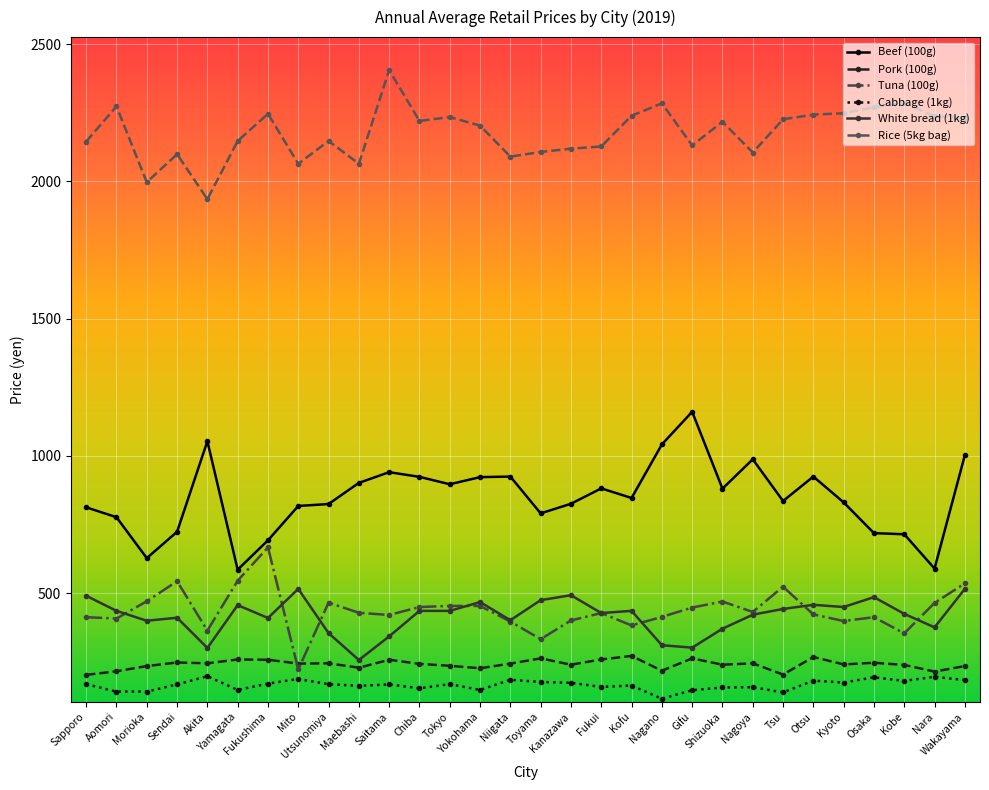

Which category has the lowest value across all series?

Nagano